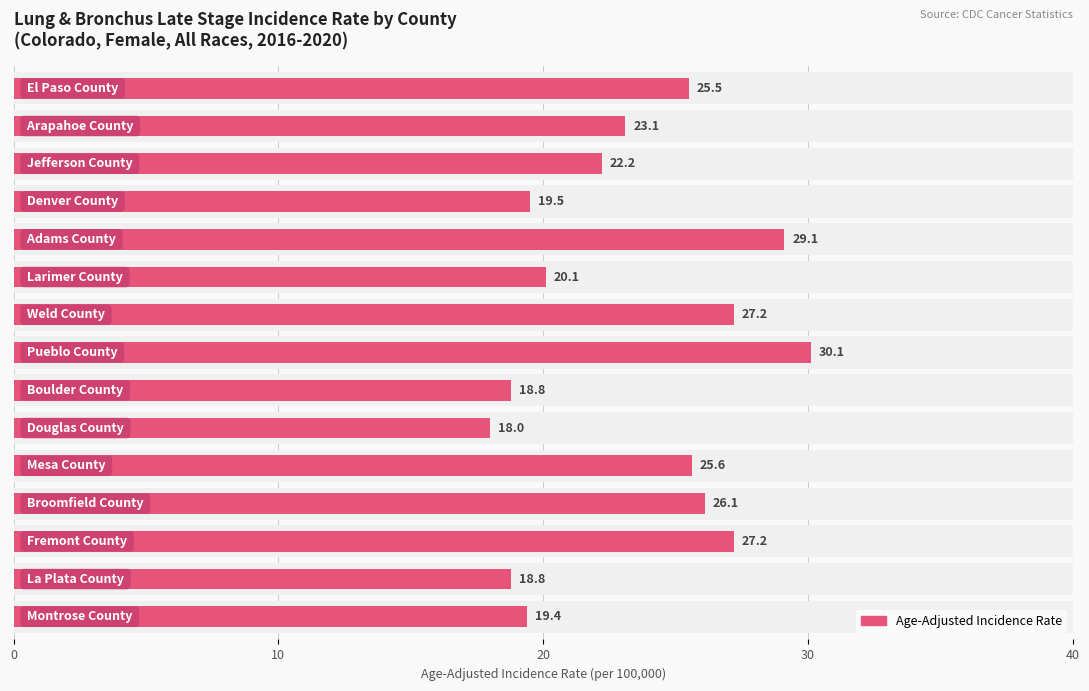

How many values are below 23?

7